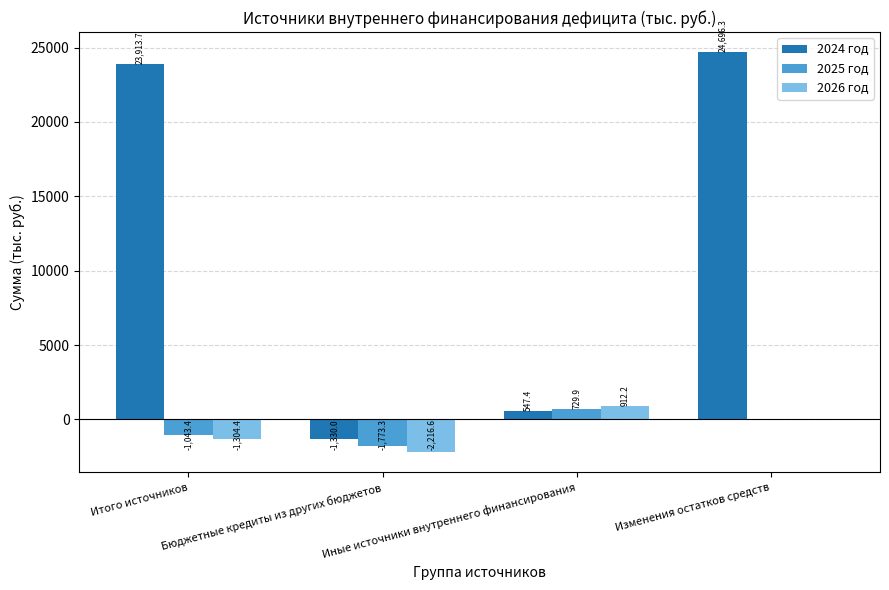

Count the number of data series in this chart.

3